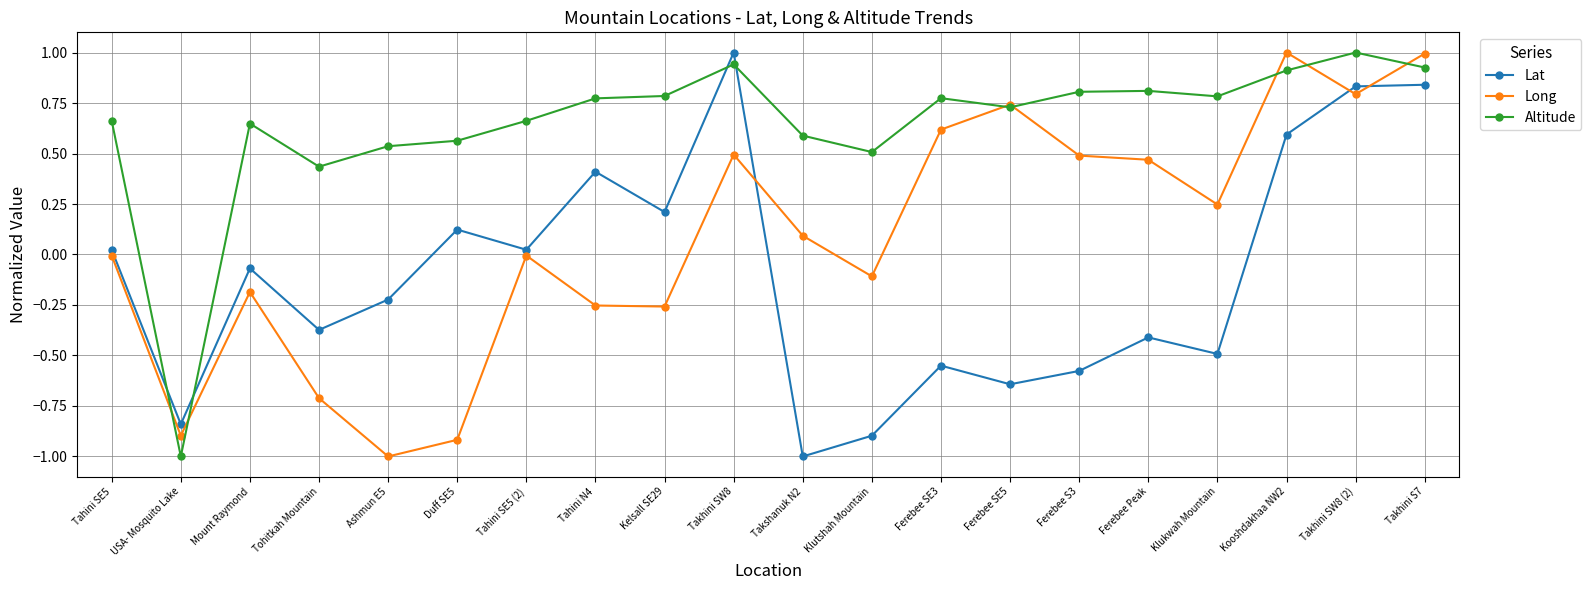

At which label does Lat reach its minimum?

Takshanuk N2